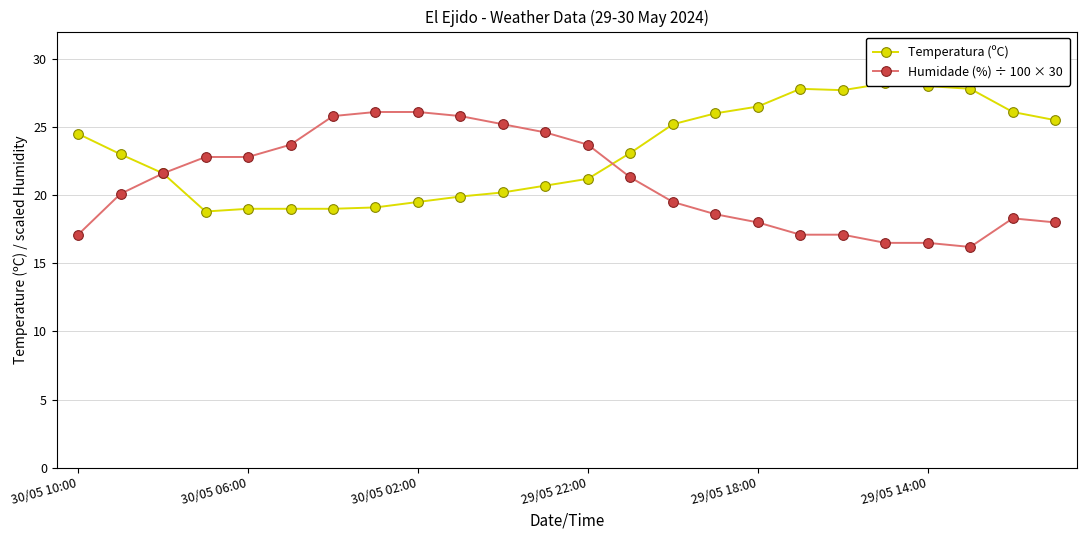

What is the maximum value for Humidade (%) ÷ 100 × 30?

26.1